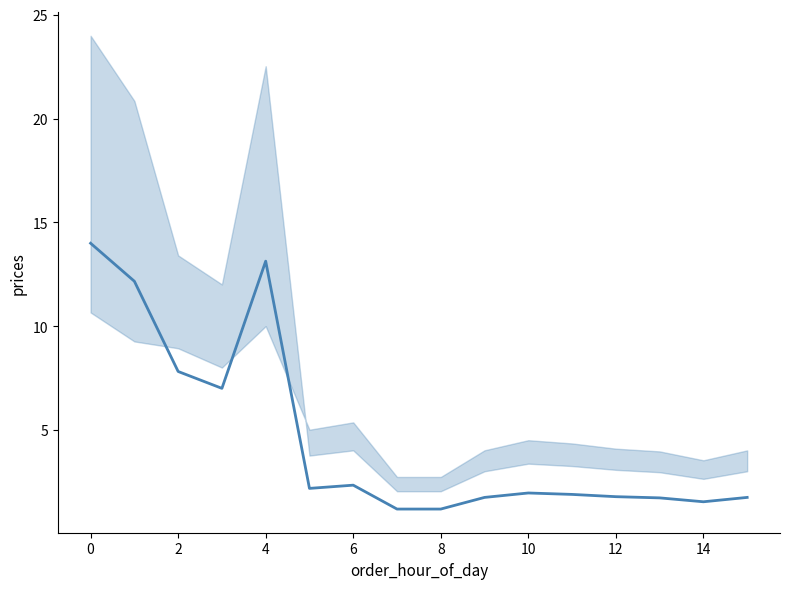

Reading left to right, extract all data points from this chart.

14.0	12.2	7.8	7.0	13.1	2.2	2.4	1.2	1.2	1.8	2.0	1.9	1.8	1.7	1.6	1.8